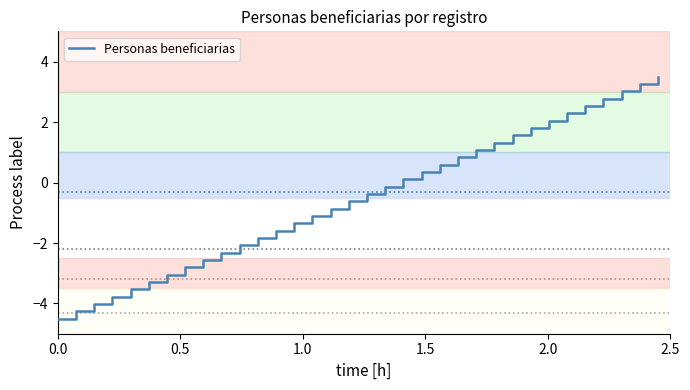

Reading right to left, extract all data points from this chart.

3.5	3.3	3.0	2.8	2.5	2.3	2.0	1.8	1.6	1.3	1.1	0.8	0.6	0.3	0.1	-0.1	-0.4	-0.6	-0.9	-1.1	-1.3	-1.6	-1.8	-2.1	-2.3	-2.6	-2.8	-3.0	-3.3	-3.5	-3.8	-4.0	-4.3	-4.5